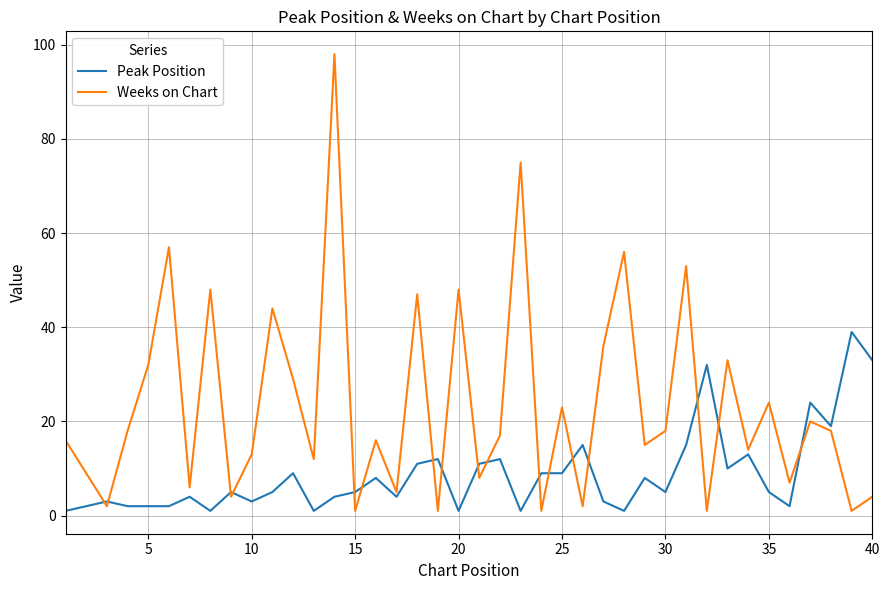

How many times do Weeks on Chart and Peak Position cross each other?

17